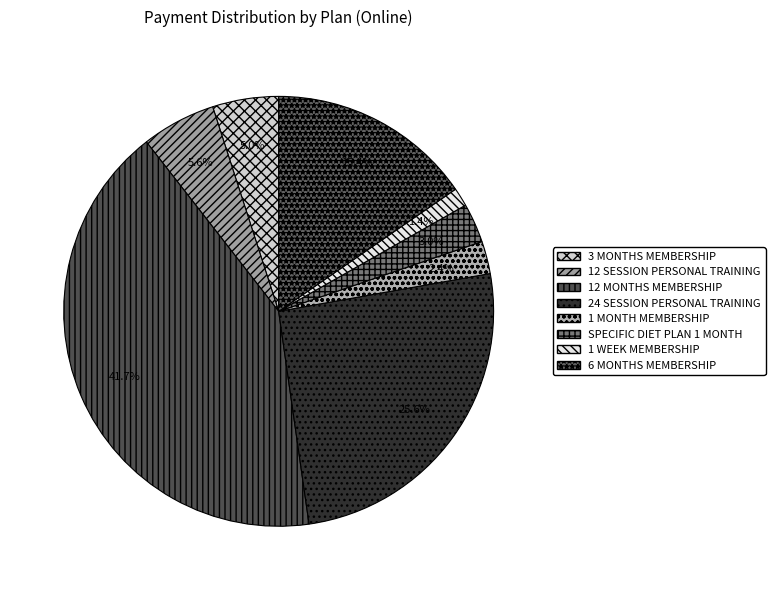

Which category has the smallest portion of the pie?

1 WEEK MEMBERSHIP